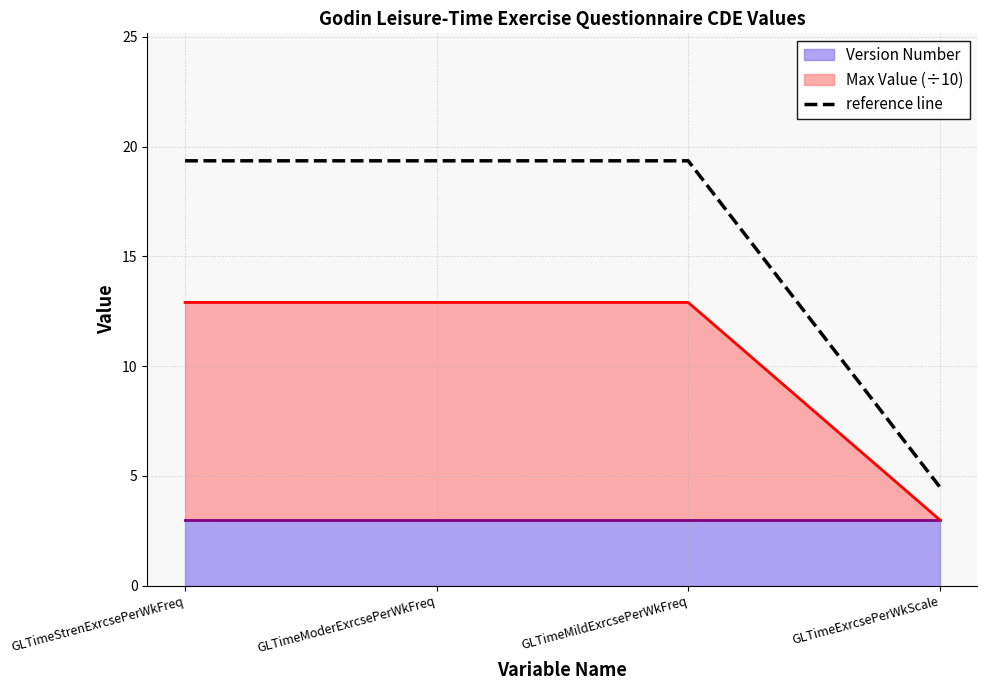

What position from the right is GLTimeMildExrcsePerWkFreq?

2